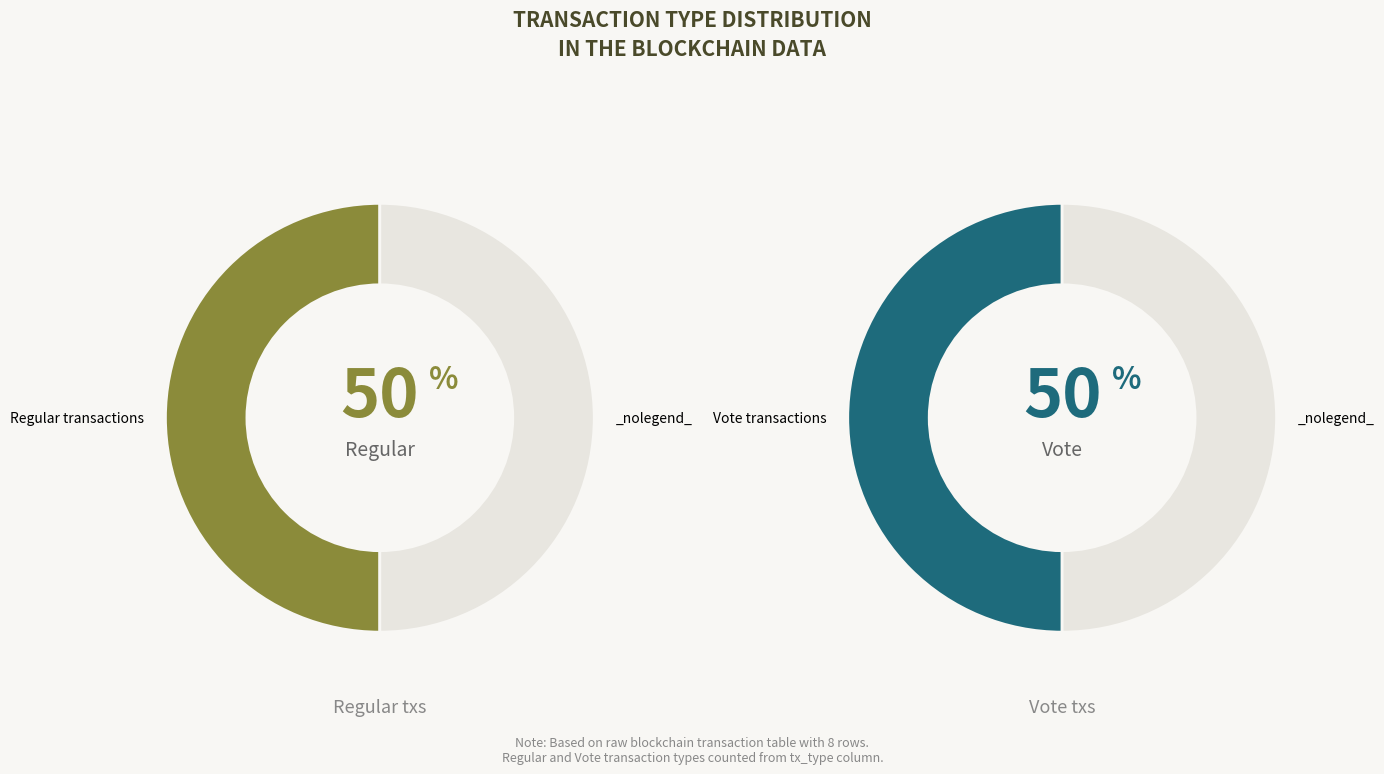

True or false: 2 accounts for 43% of the total.

False